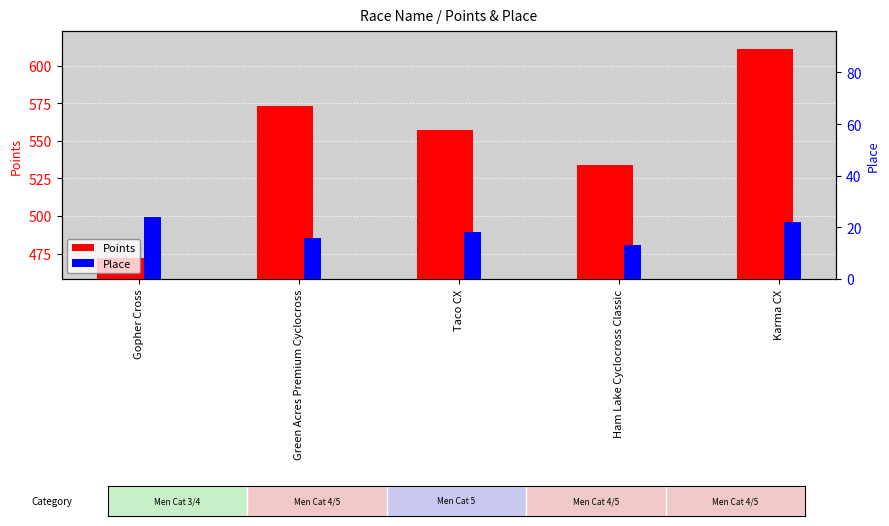

At which label does Points reach its peak?

Karma CX